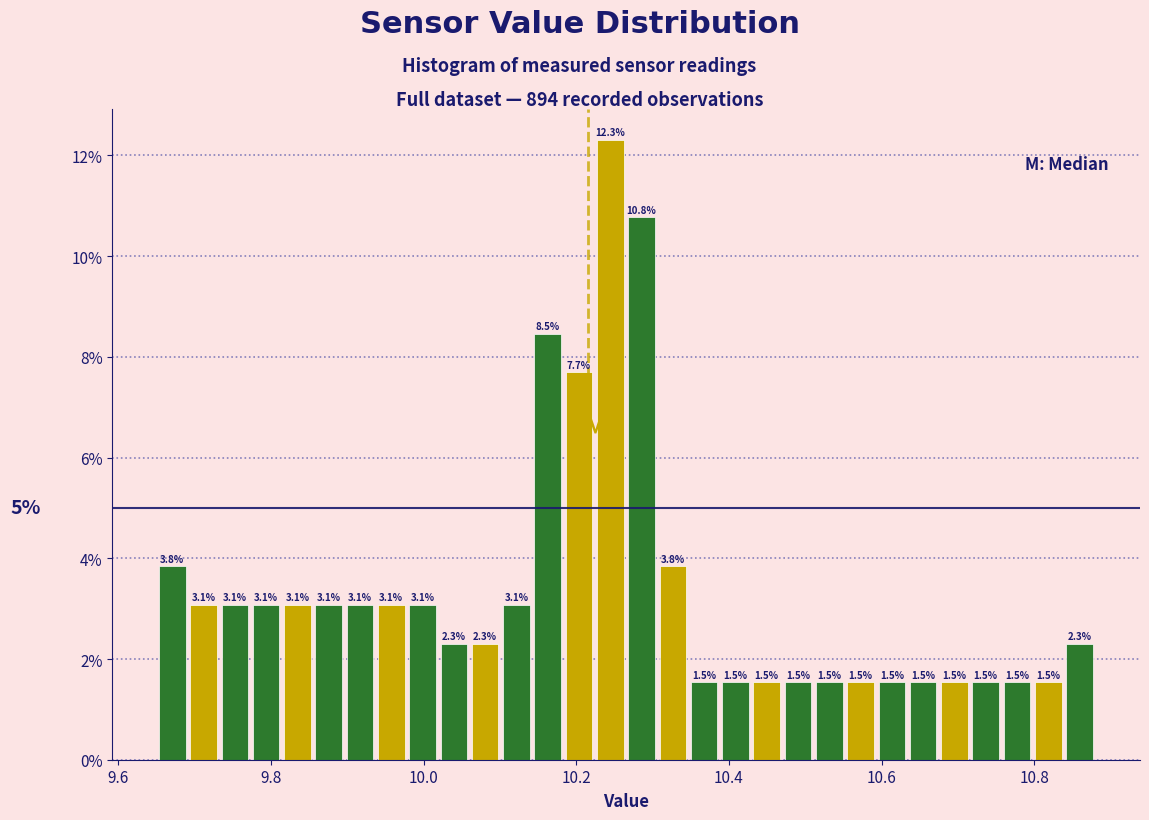

Around what value on the x-axis is the tallest bar? Give the approximate position of its centre, as read against the axis.

10.24